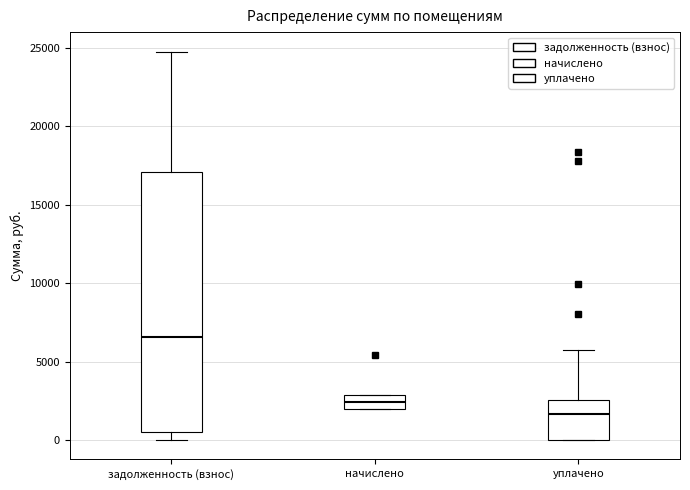

Which box has the highest median line?

задолженность (взнос)